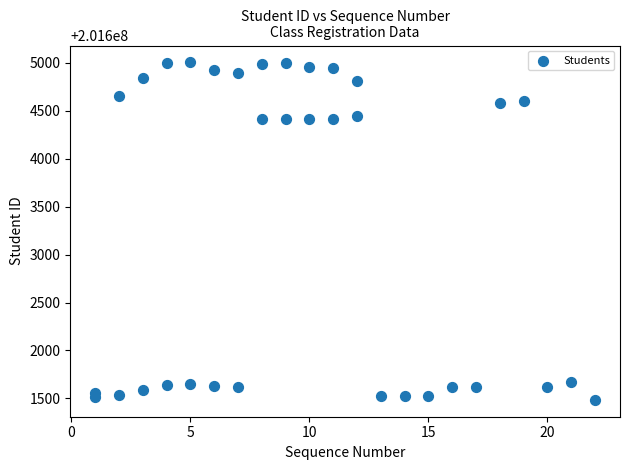

What is the range of Y values (max minus min)?

3521